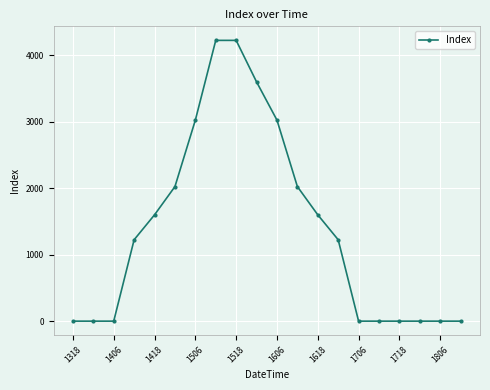

What is the greatest value displayed?

4225